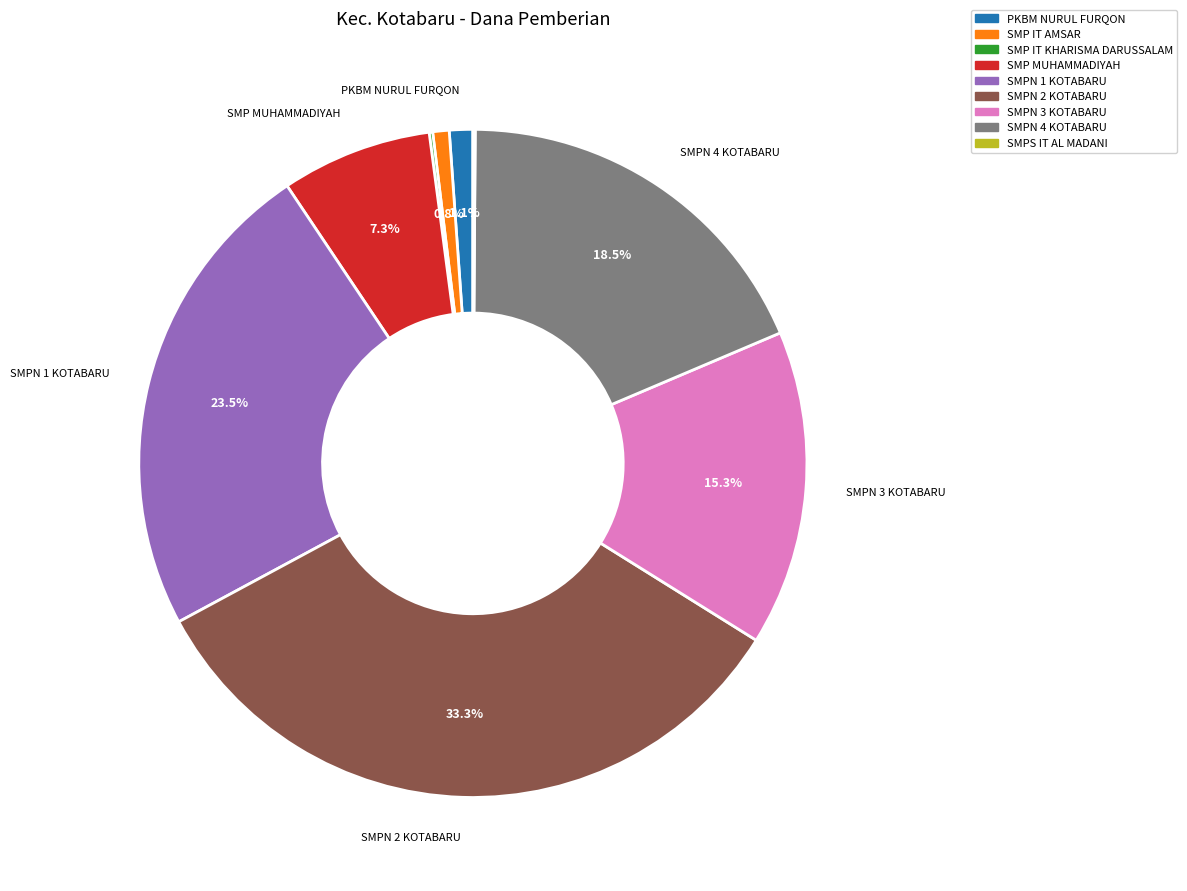

What is the ratio of the value at SMP MUHAMMADIYAH to the value at SMPN 3 KOTABARU?

0.5